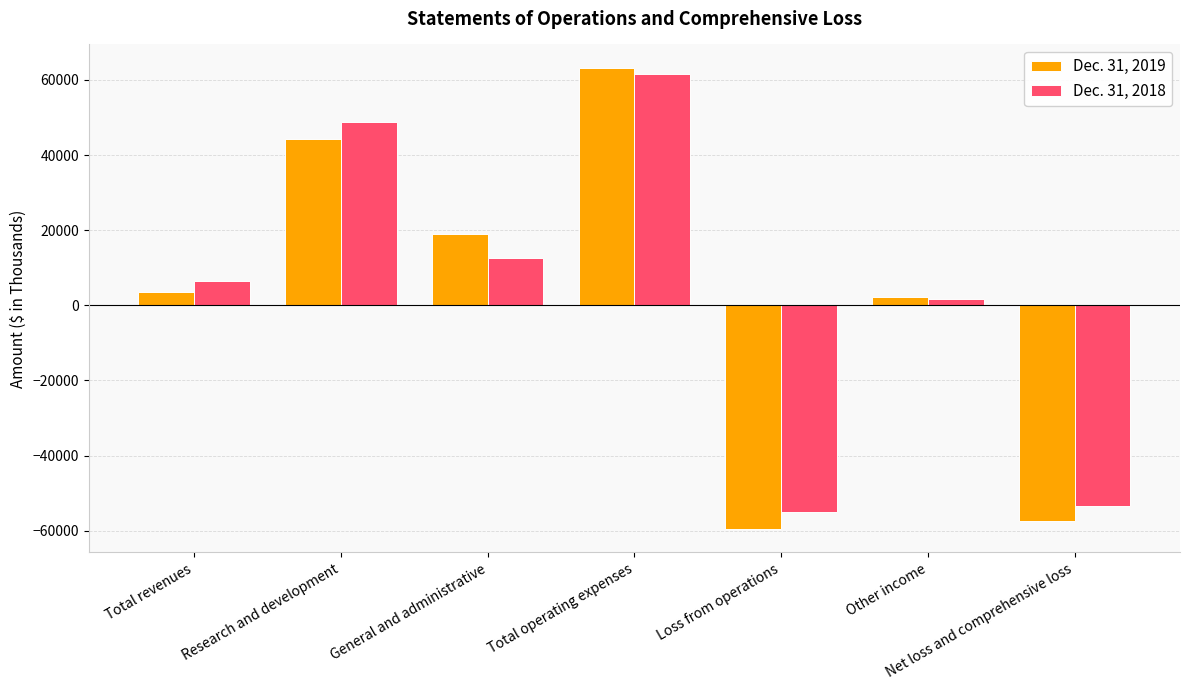

Which series has the widest spread of values?

Dec. 31, 2019